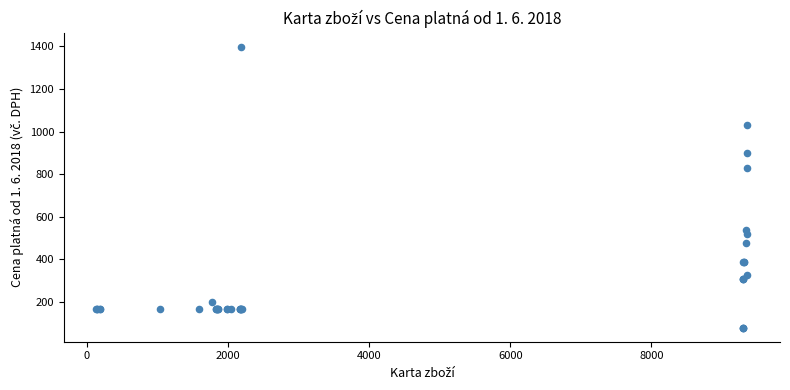

What Y value in the scatter plot is closest to 739?

829